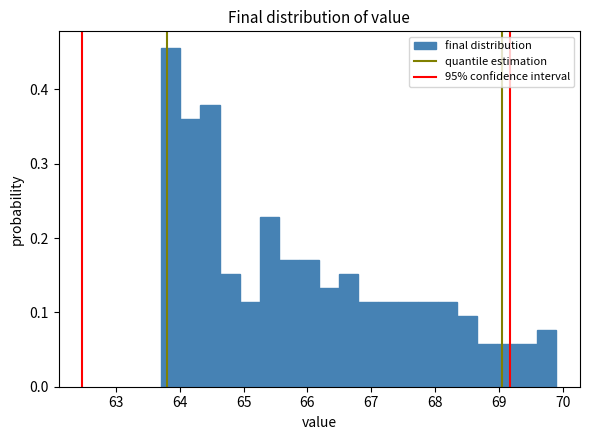

Read against the x-axis, roughly where is the centre of the tallest bar?

63.9